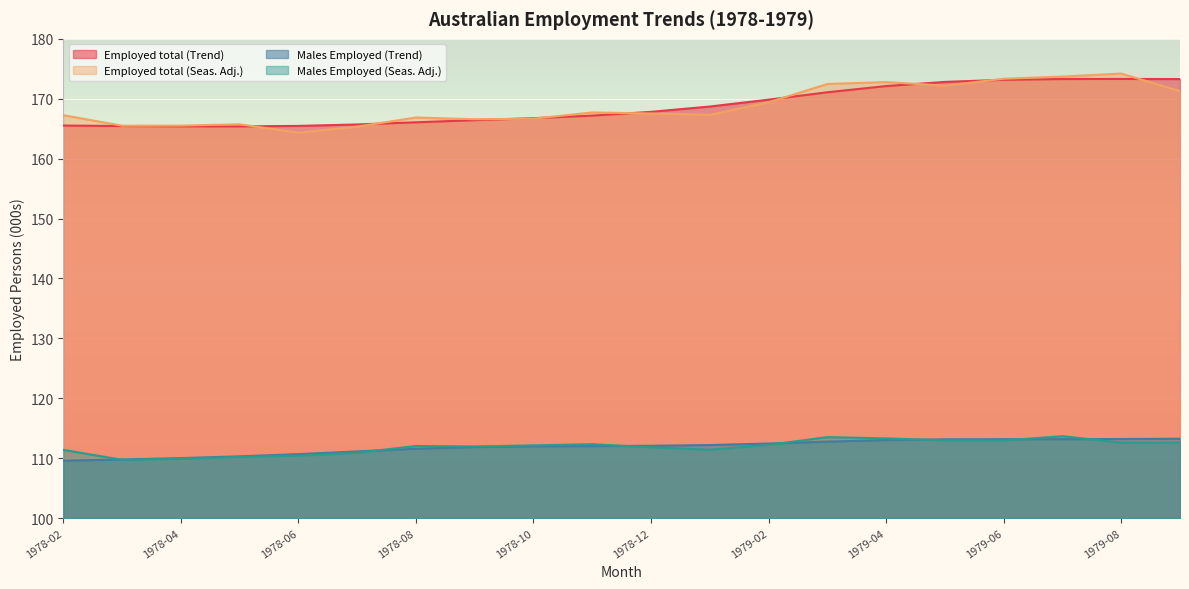

What is the label of the 4th point from the right?

1979-06